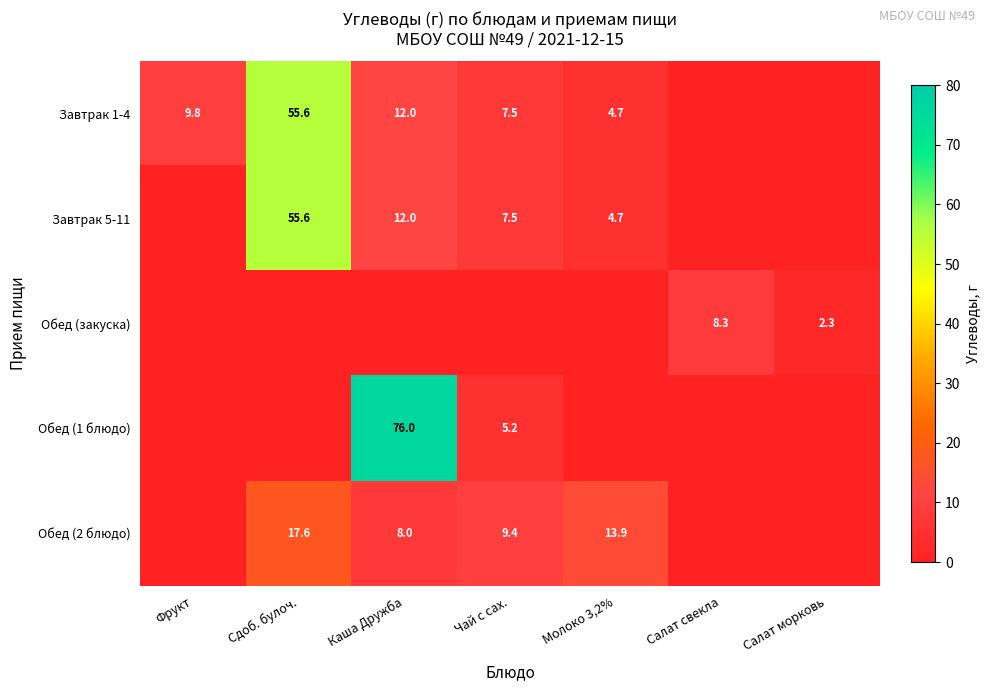

The Обед (закуска) series shows 2.3 at Салат морковь. True or false?

True